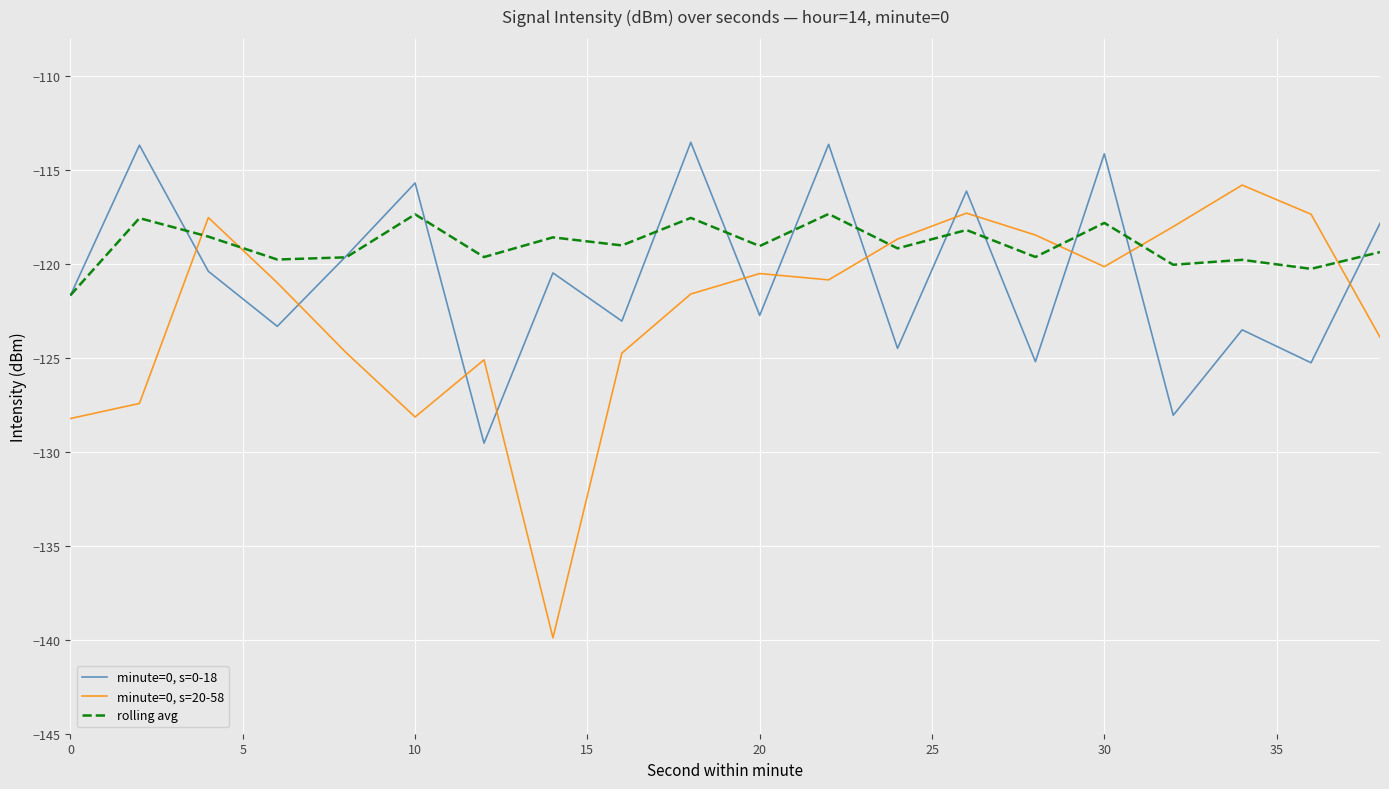

List the series in order of their peak value, lowest first.

rolling avg, minute=0, s=20-58, minute=0, s=0-18